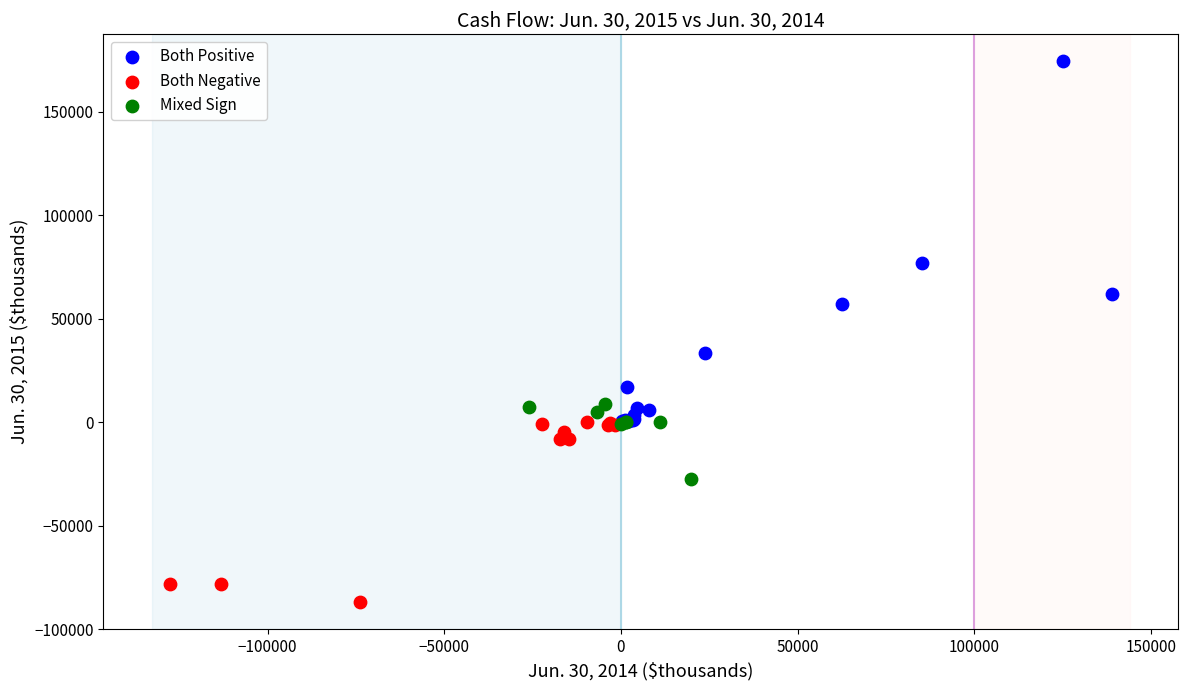

Which series contains the highest Y value?

Both Positive